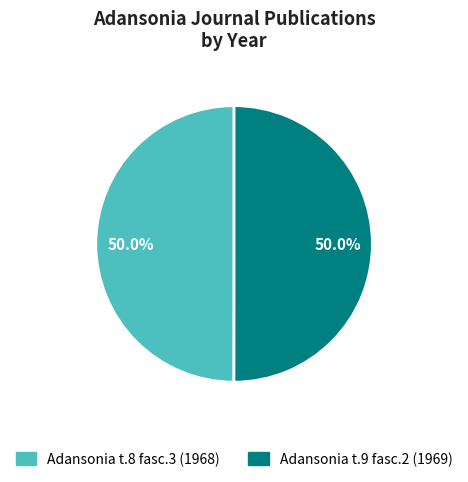

Count the number of slices in the pie.

2